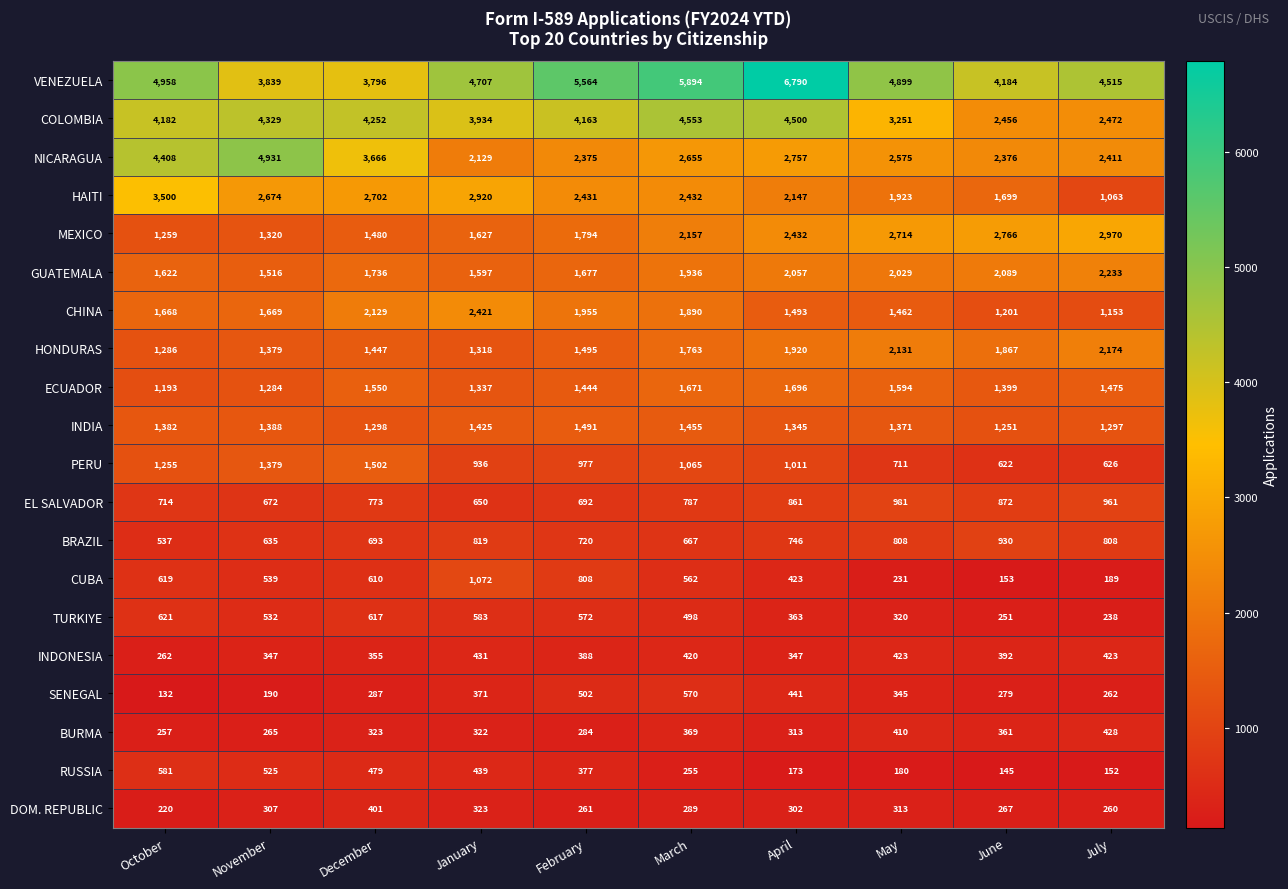

Rank the series by their maximum value, from lowest to highest.

DOM. REPUBLIC, BURMA, INDONESIA, SENEGAL, RUSSIA, TURKIYE, BRAZIL, EL SALVADOR, CUBA, INDIA, PERU, ECUADOR, HONDURAS, GUATEMALA, CHINA, MEXICO, HAITI, COLOMBIA, NICARAGUA, VENEZUELA